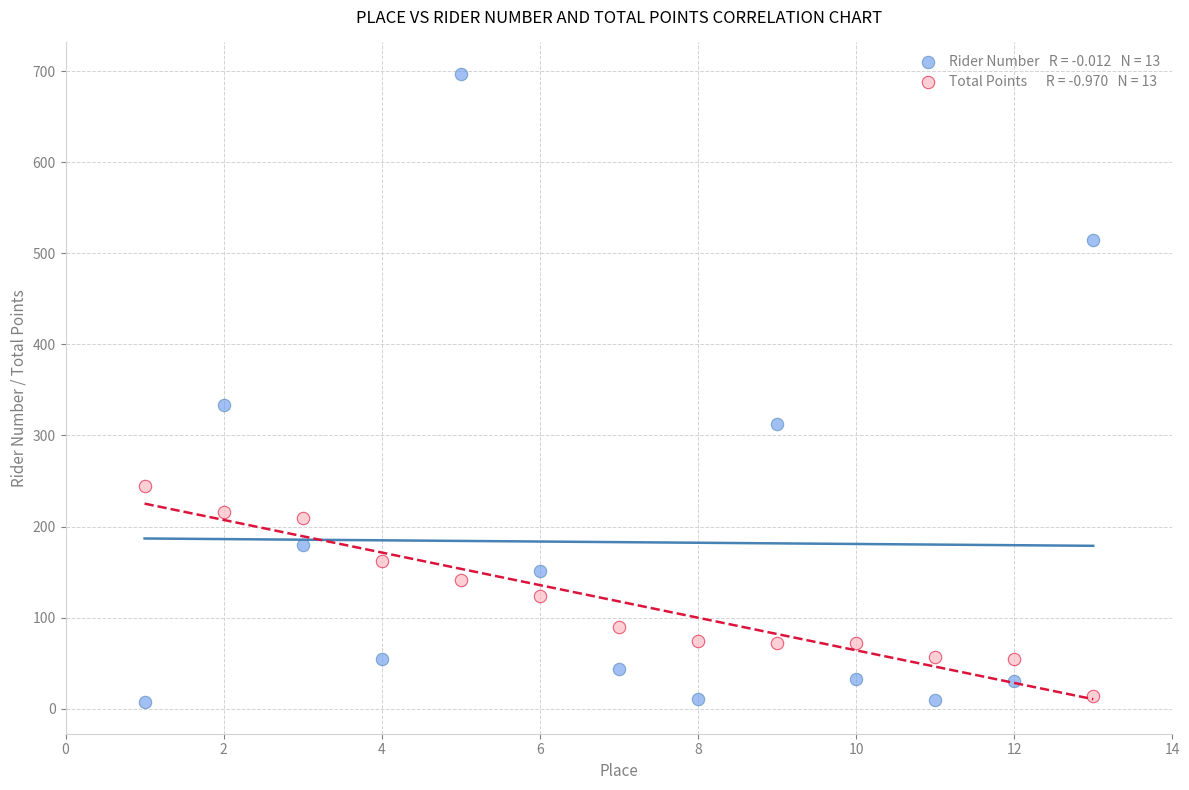

Across all data points, what is the range of Y values (max minus min)?

690